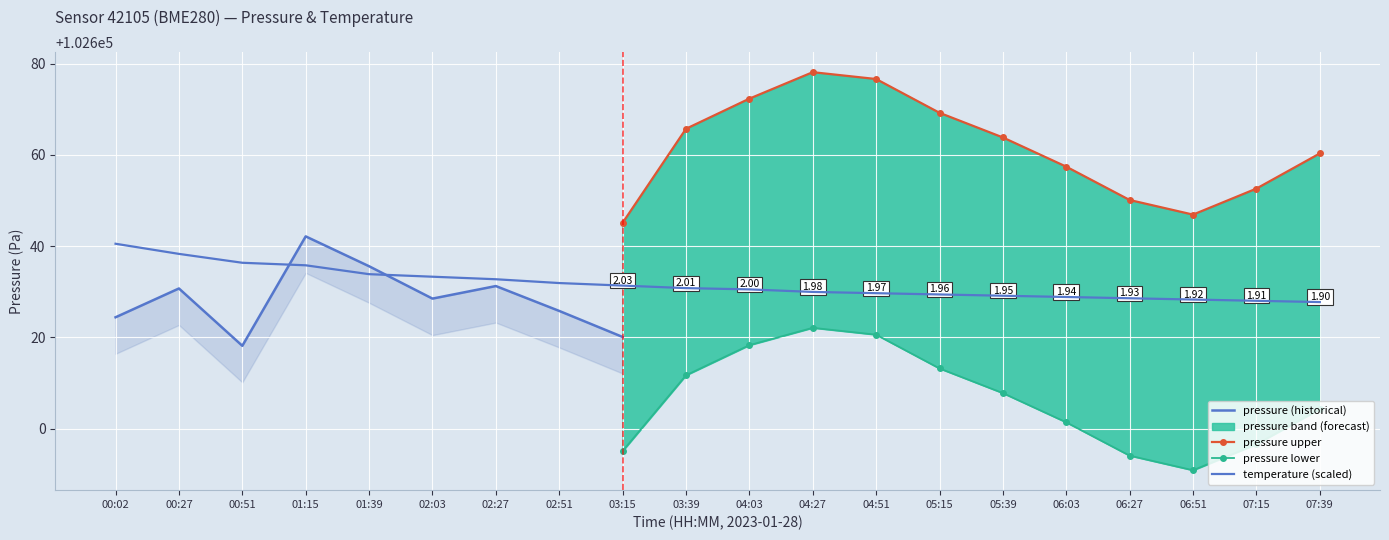

What is the highest value of the pressure series?

102650.1